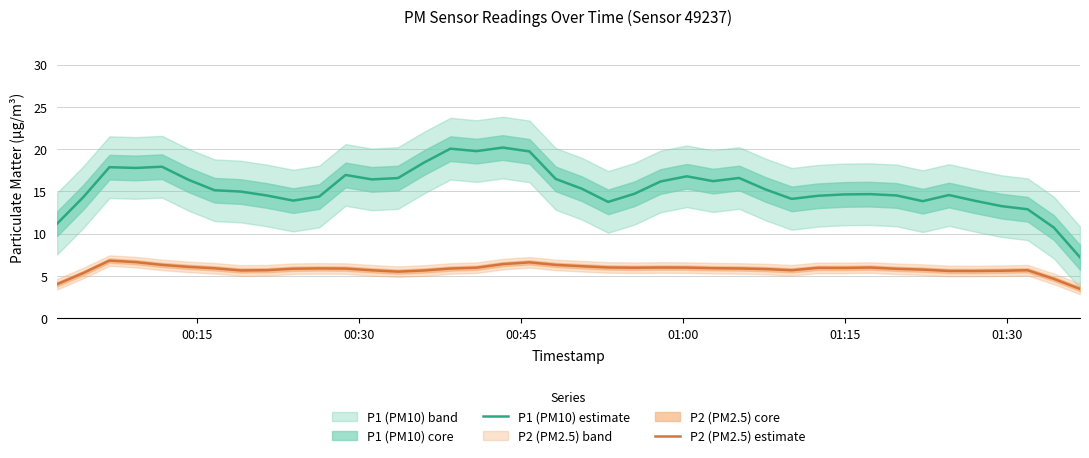

True or false: P2 (PM2.5) estimate and P1 (PM10) estimate intersect in this chart.

False